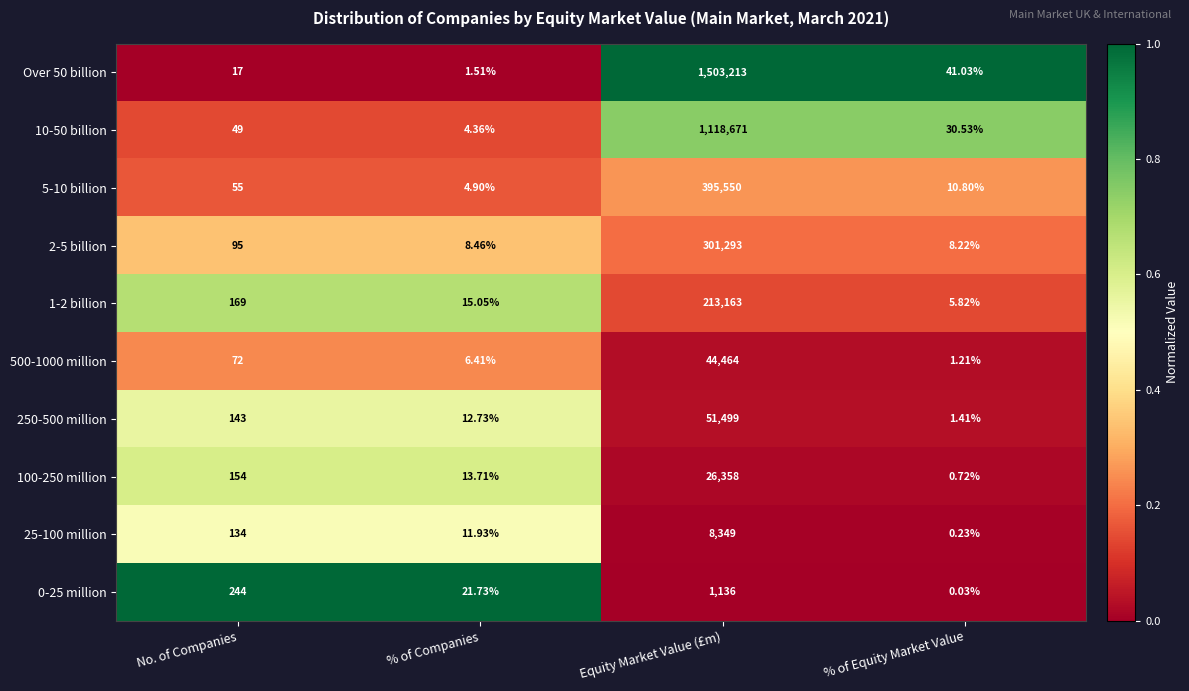

What is the maximum value shown in the chart?

1503213.0